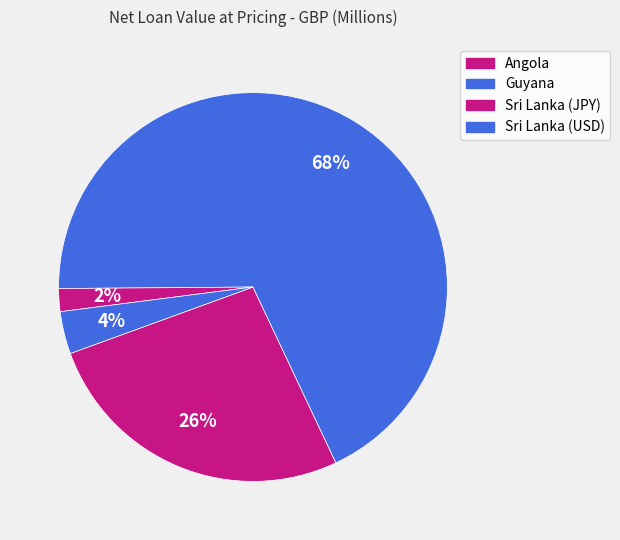

What percentage is the Sri Lanka (USD) slice, to the nearest percent?

4%